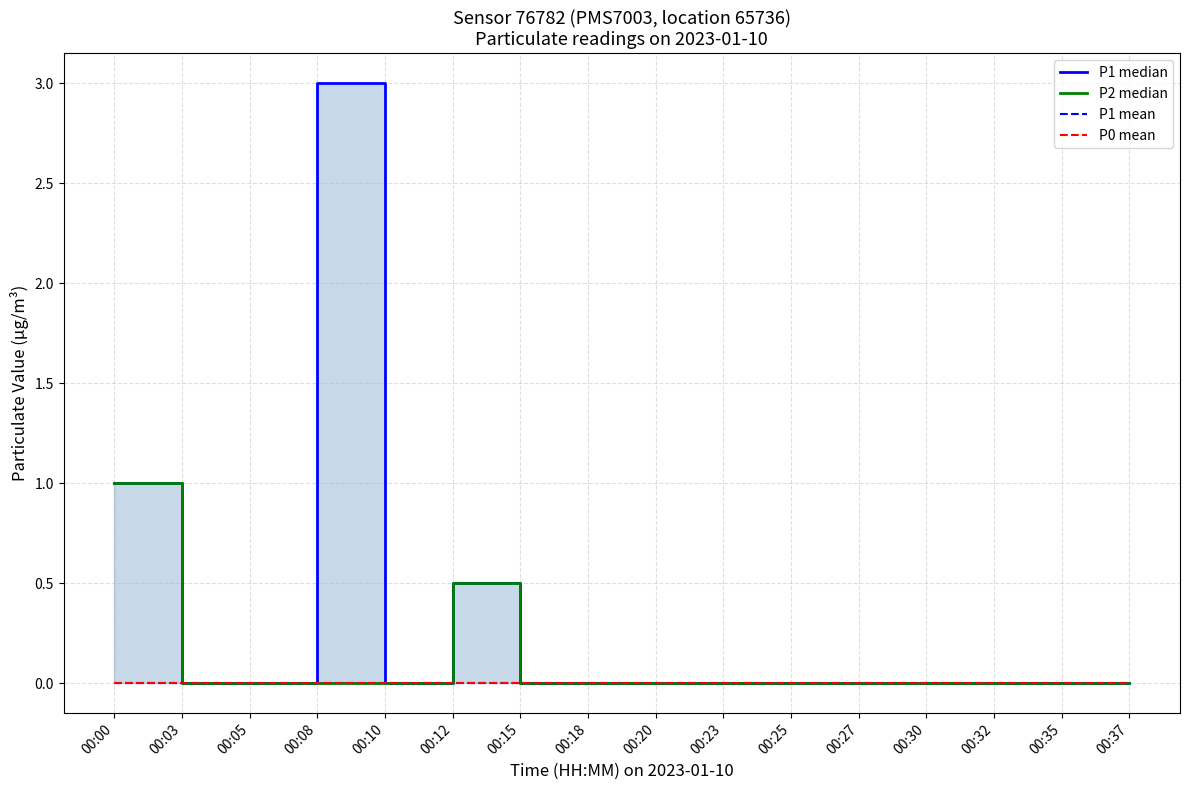

Reading left to right, extract all data points from this chart.

P1 median: 00:00=1.0	00:03=0.0	00:05=0.0	00:08=3.0	00:10=0.0	00:12=0.5	00:15=0.0	00:18=0.0	00:20=0.0	00:23=0.0	00:25=0.0	00:27=0.0	00:30=0.0	00:32=0.0	00:35=0.0	00:37=0.0
P2 median: 00:00=1.0	00:03=0.0	00:05=0.0	00:08=0.0	00:10=0.0	00:12=0.5	00:15=0.0	00:18=0.0	00:20=0.0	00:23=0.0	00:25=0.0	00:27=0.0	00:30=0.0	00:32=0.0	00:35=0.0	00:37=0.0
P1 mean: 00:00=0.0	00:03=0.0	00:05=0.0	00:08=0.0	00:10=0.0	00:12=0.0	00:15=0.0	00:18=0.0	00:20=0.0	00:23=0.0	00:25=0.0	00:27=0.0	00:30=0.0	00:32=0.0	00:35=0.0	00:37=0.0
P0 mean: 00:00=0.0	00:03=0.0	00:05=0.0	00:08=0.0	00:10=0.0	00:12=0.0	00:15=0.0	00:18=0.0	00:20=0.0	00:23=0.0	00:25=0.0	00:27=0.0	00:30=0.0	00:32=0.0	00:35=0.0	00:37=0.0